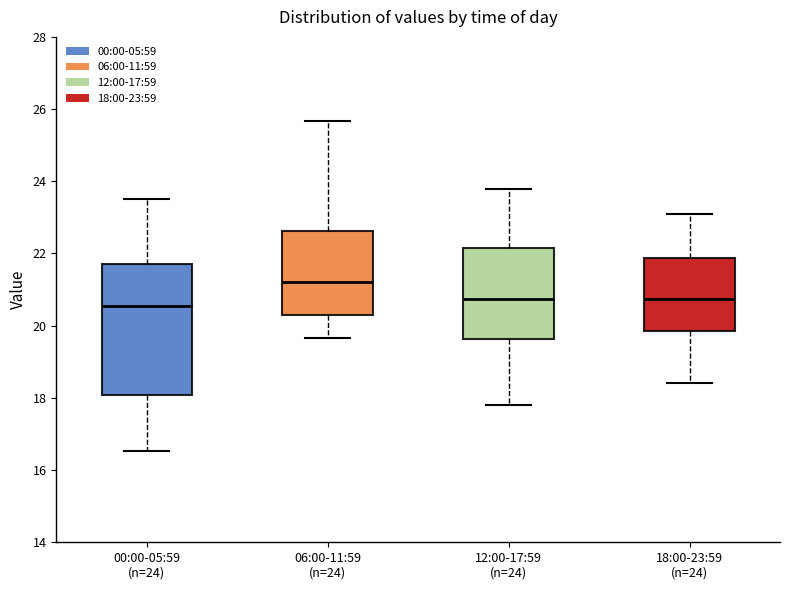

Reading left to right, transcribe this box plot: for each box, give where its median line is, the range the box spans, and where its two whiskers end, as read against the y-axis. The values are not printed on the chart, so give them approximately, as read against the axis.

00:00-05:59 (n=24): median 20.6, box 18.0 to 21.8, whiskers 16.6 to 23.6
06:00-11:59 (n=24): median 21.2, box 20.2 to 22.6, whiskers 19.6 to 25.6
12:00-17:59 (n=24): median 20.8, box 19.6 to 22.2, whiskers 17.8 to 23.8
18:00-23:59 (n=24): median 20.8, box 19.8 to 21.8, whiskers 18.4 to 23.2